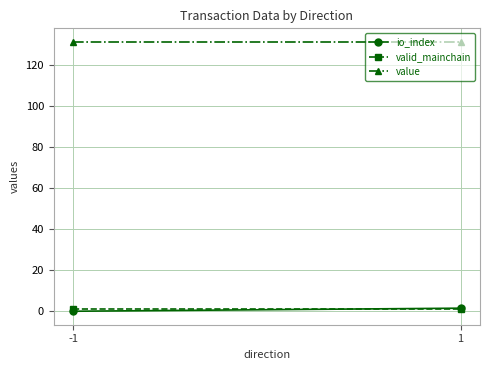

What is the value of the io_index point at the 2nd from the left?

1.5